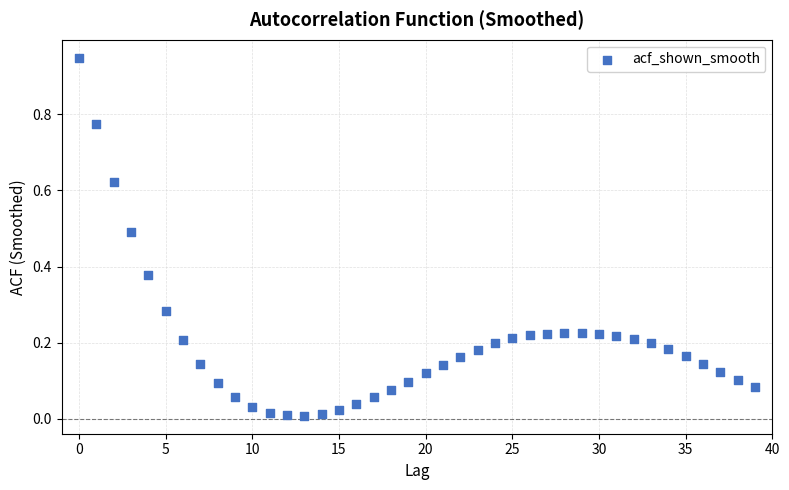

Count the number of points in this scatter plot.

40